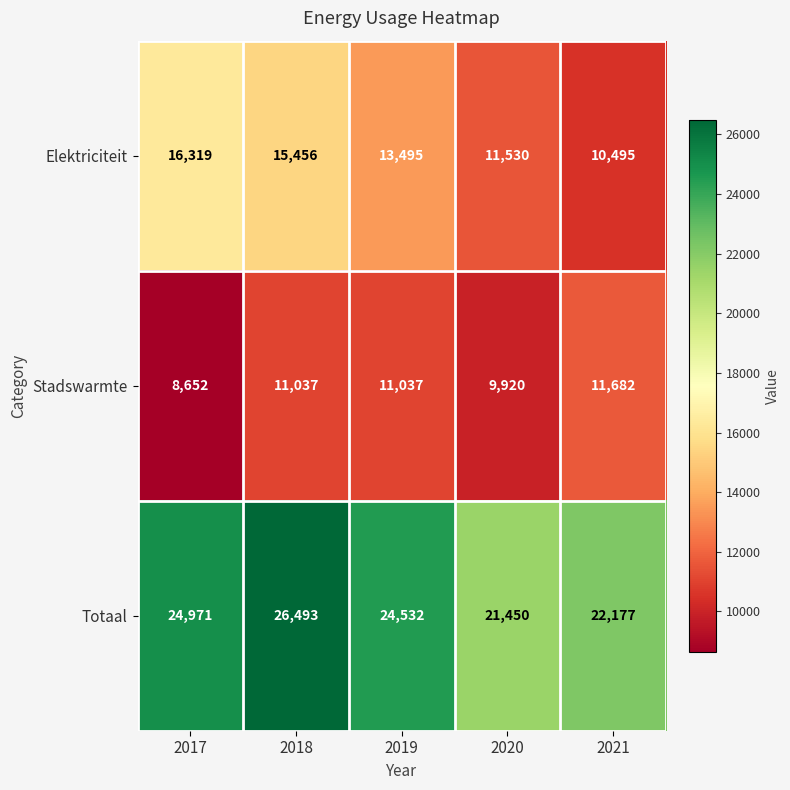

Rank the series at 2019 from lowest to highest value.

Stadswarmte, Elektriciteit, Totaal